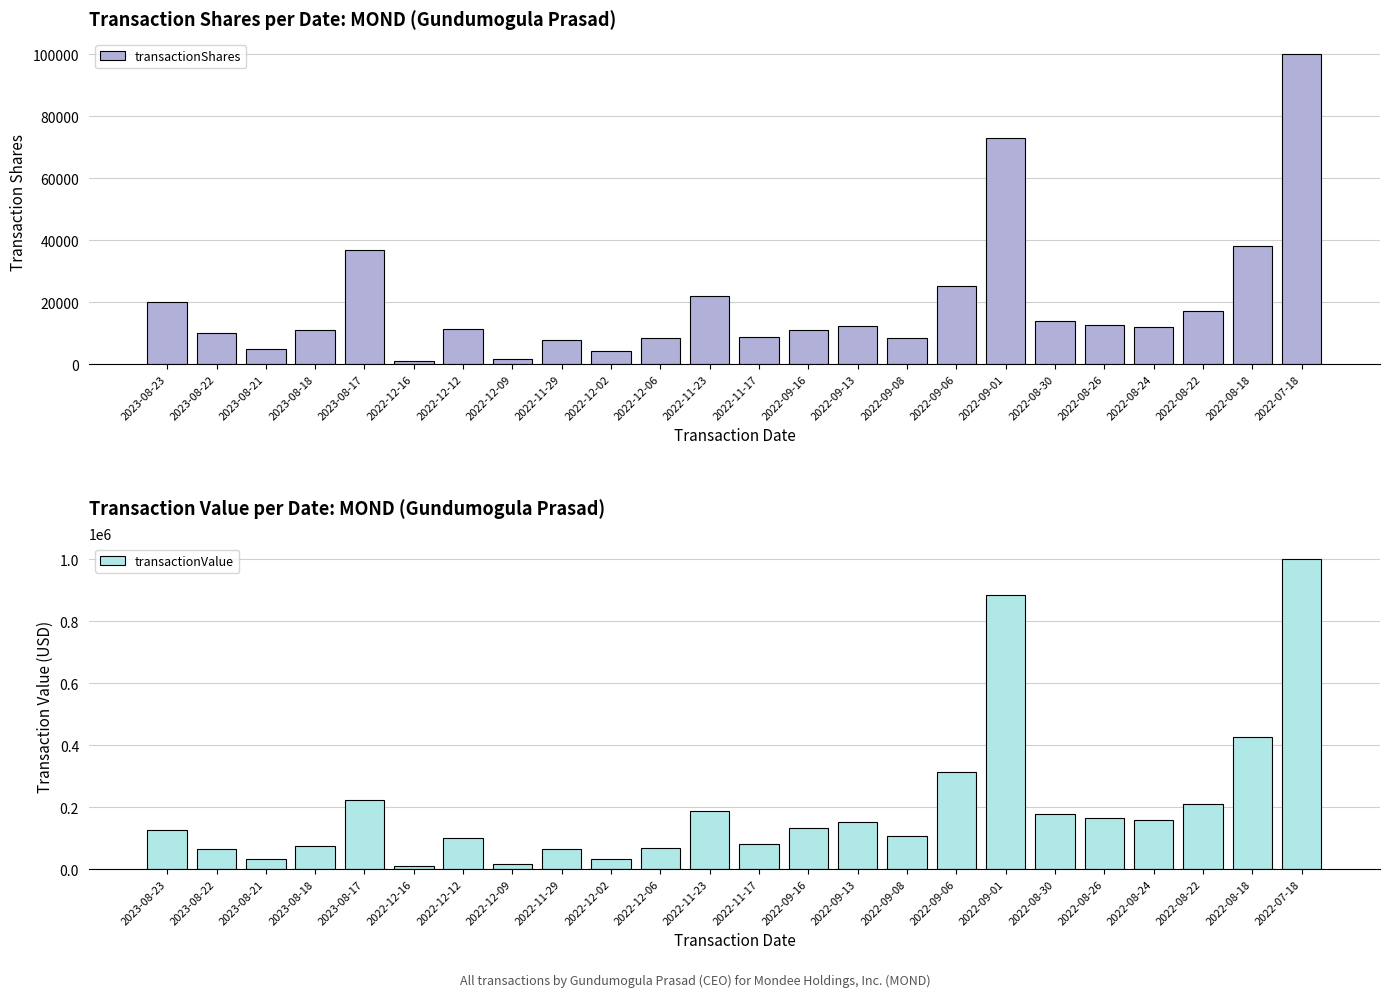

Is it true that transactionShares equals 6795 at 2023-08-18?

False